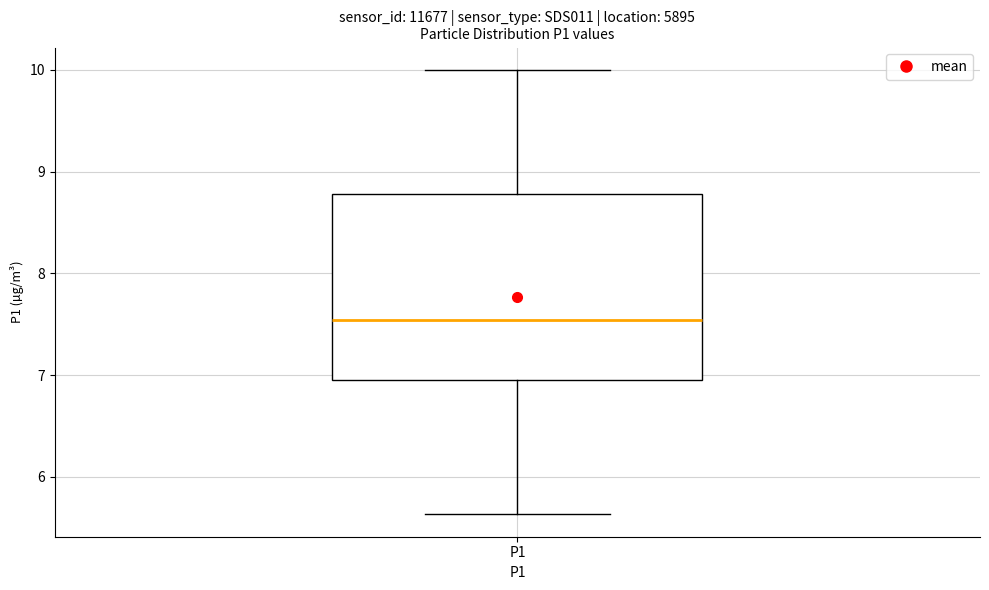

Read this box plot against the y-axis: the position of the median line, the range covered by the box, and the ends of both whiskers. The values are not printed on the chart, so give them approximately, as read against the axis.

median 7.5, box 7.0 to 8.8, whiskers 5.6 to 10.0